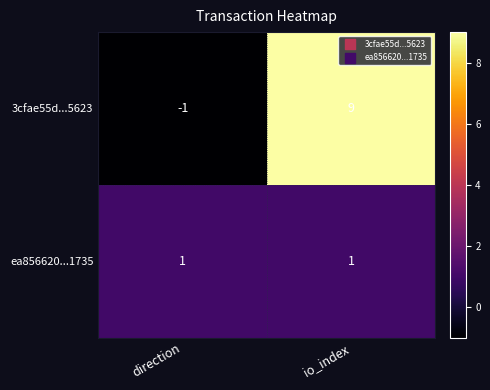

Rank the series at io_index from lowest to highest value.

ea856620...1735, 3cfae55d...5623